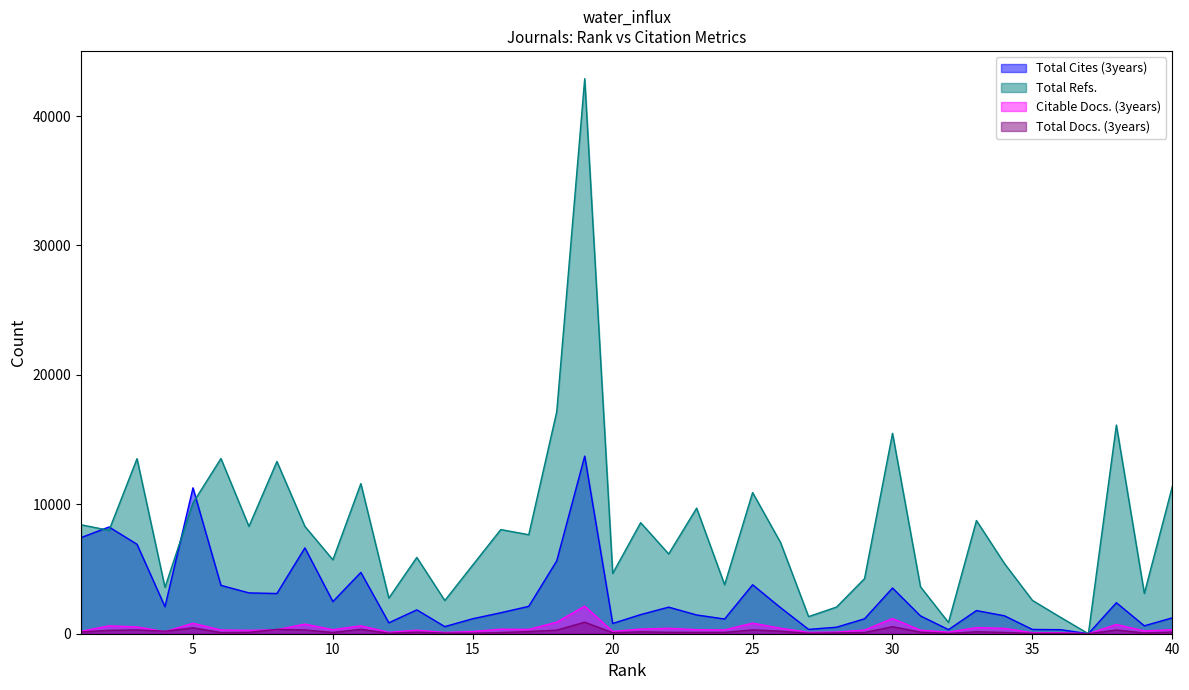

True or false: Total Cites (3years) and Total Docs. (3years) cross at least once.

False